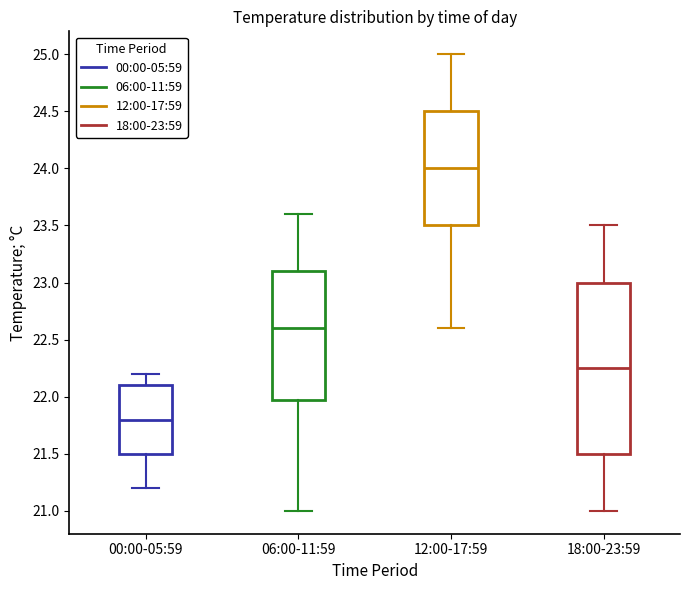

Where is the lower edge of the box for 18:00-23:59 on the y-axis? The values are not printed on the chart, so give them approximately, as read against the axis.

21.50